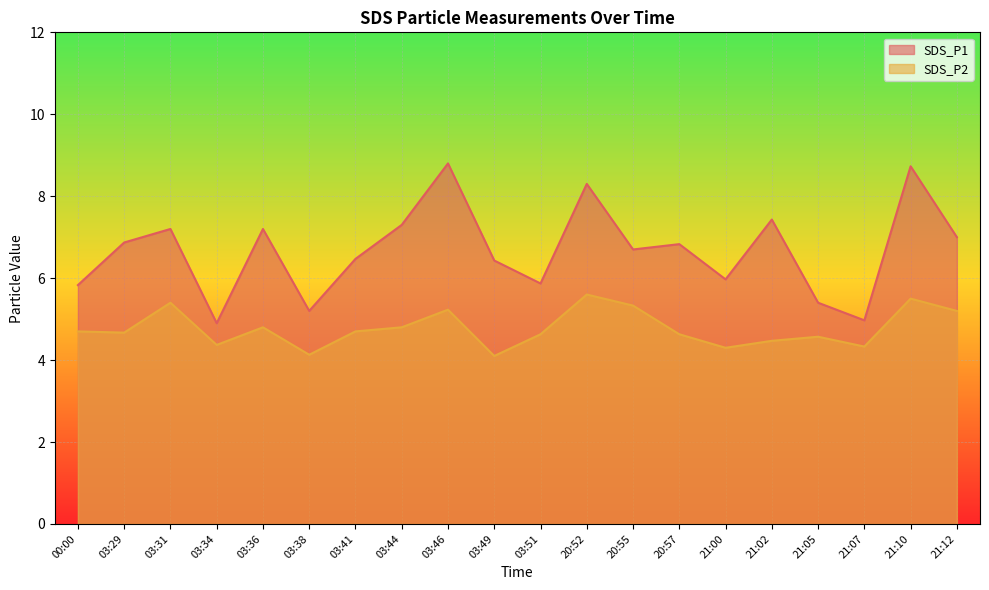

True or false: SDS_P1 and SDS_P2 intersect in this chart.

False